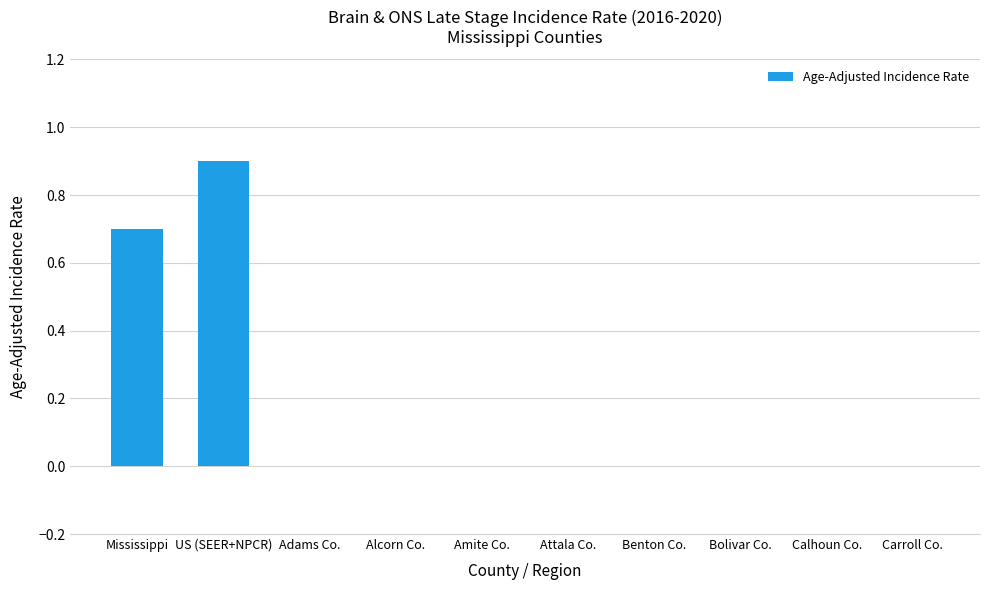

What is the greatest value displayed?

0.9